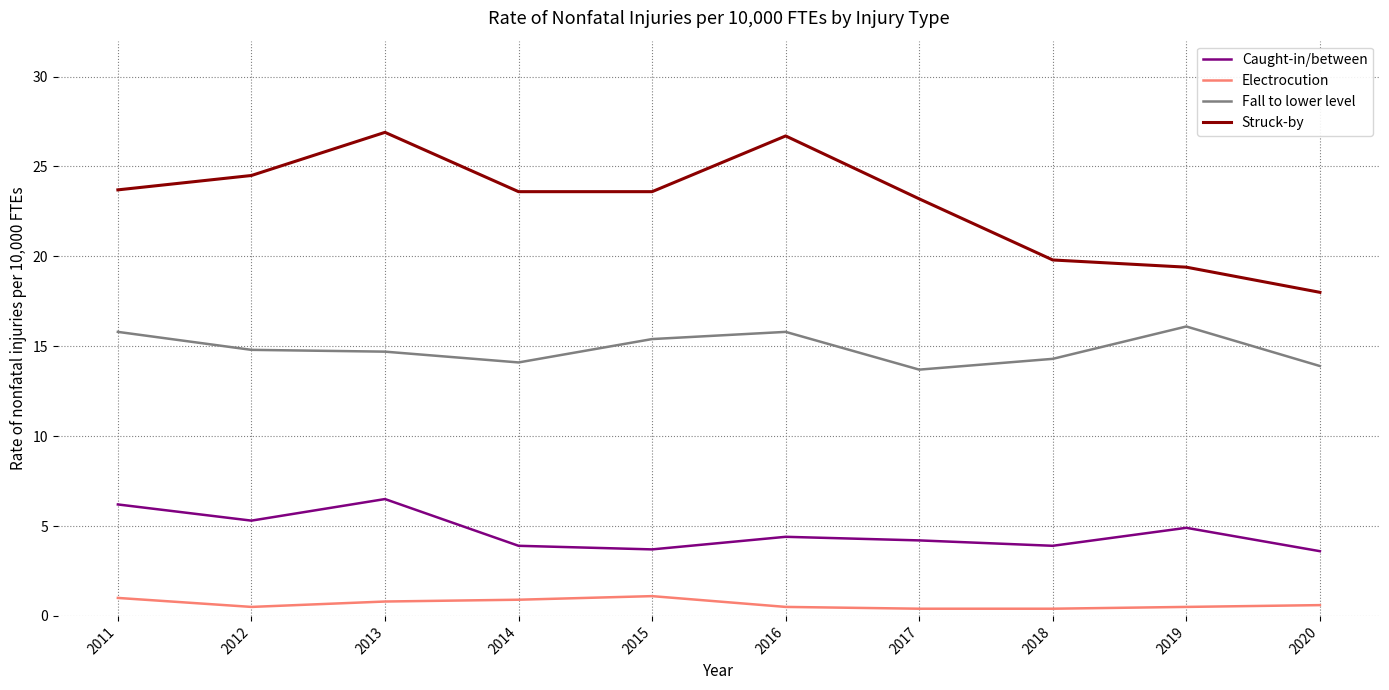

Is the value of Fall to lower level at 2017 greater than the value of Electrocution at 2017?

Yes